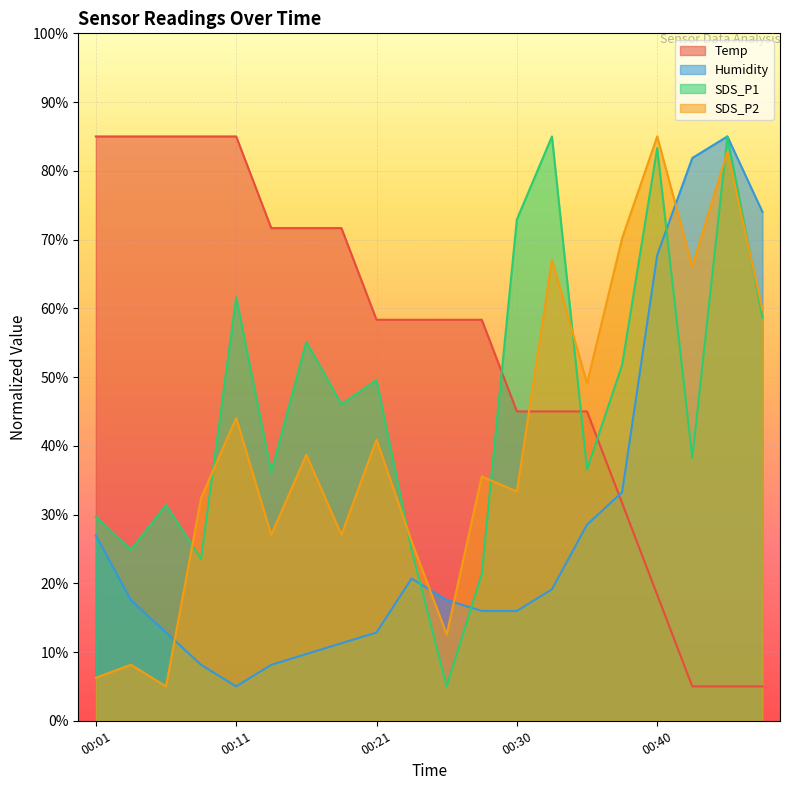

Which series has the largest total across all categories?

Temp